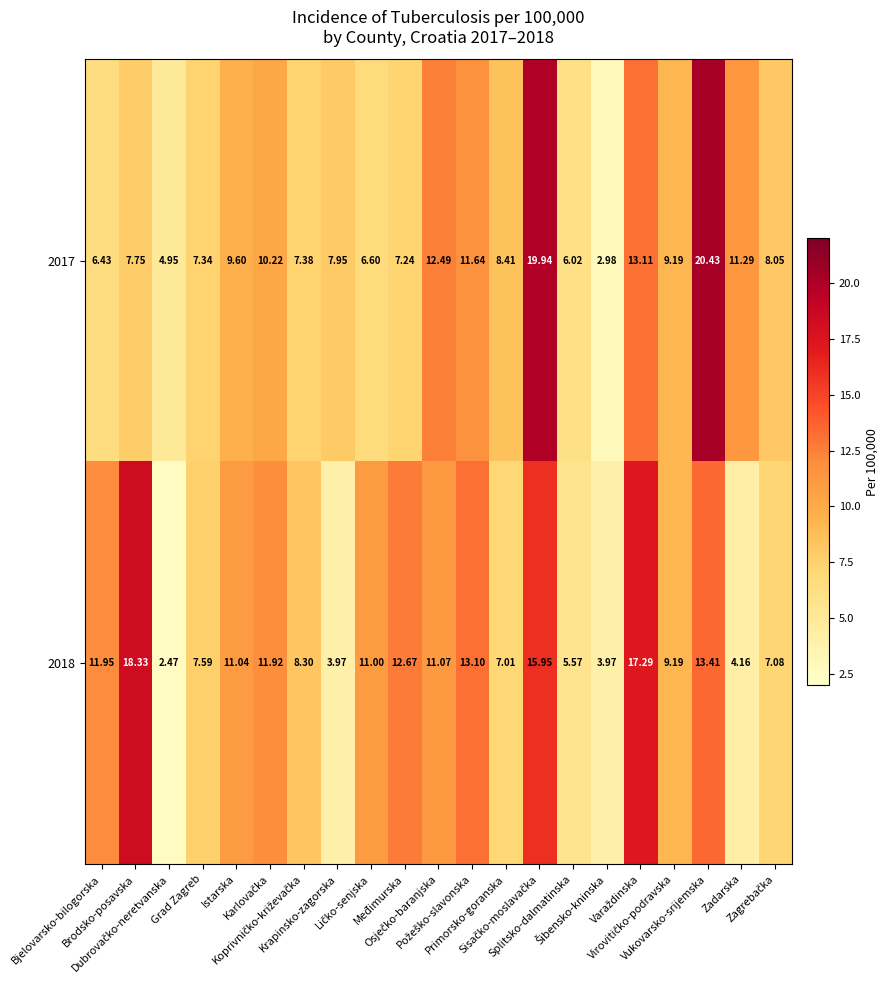

How many categories are shown in the chart?

21